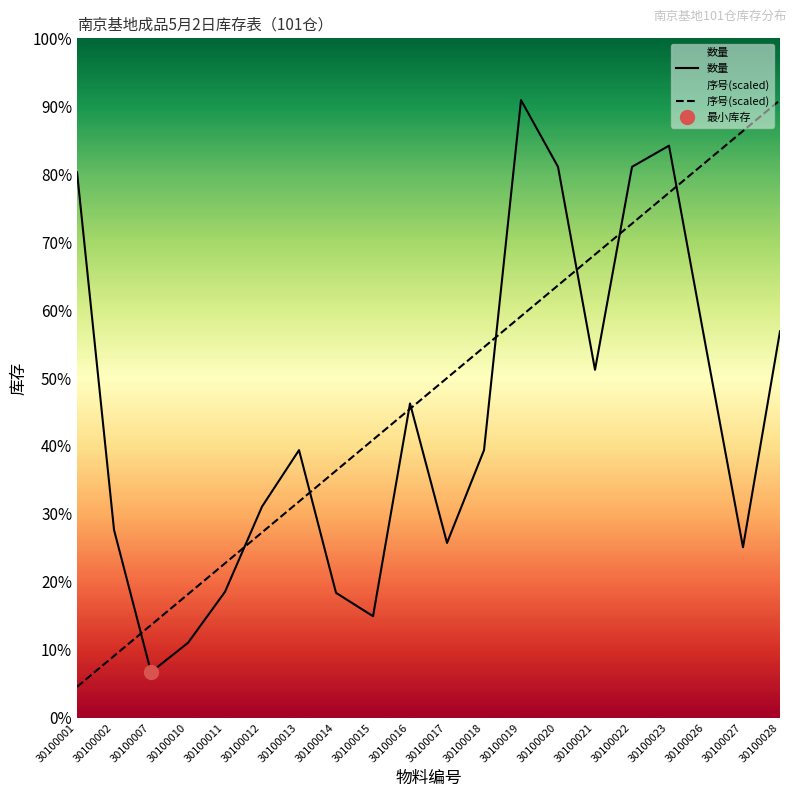

What is the difference between the 序号(scaled) values at 30100027 and 30100014?

625.9